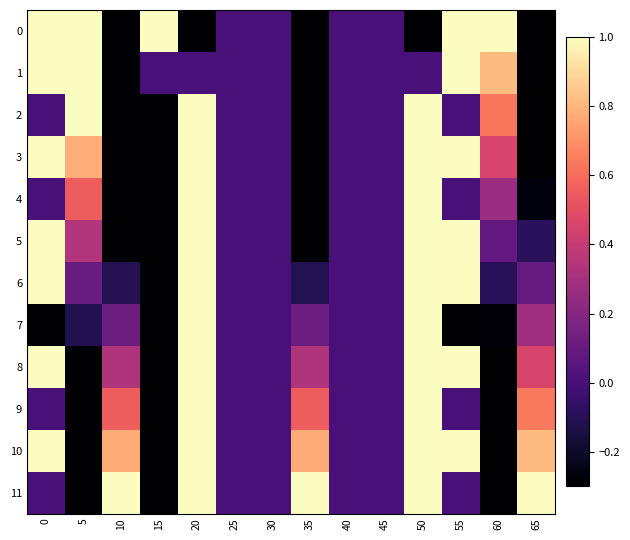

List the series in order of their peak value, highest first.

0, 1, 2, 3, 4, 5, 6, 7, 8, 9, 10, 11